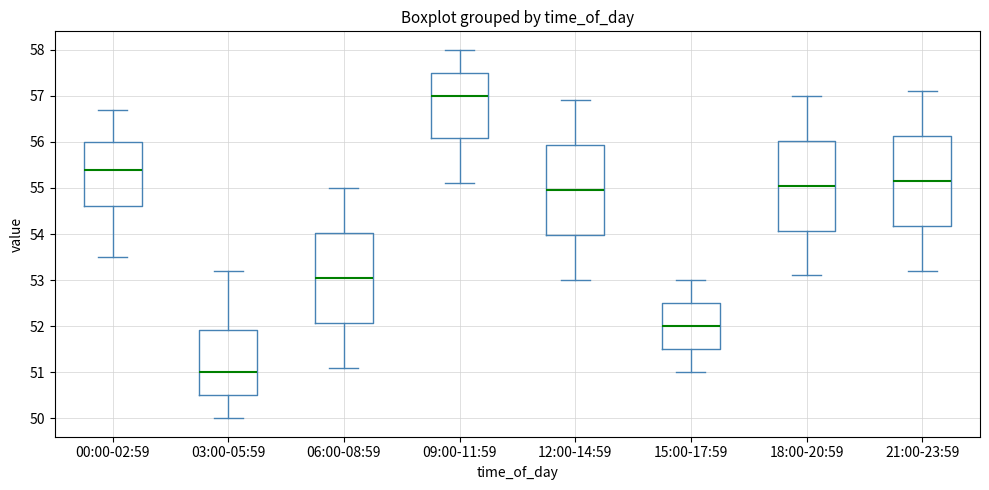

Reading left to right, transcribe this box plot: for each box, give where its median line is, the range the box spans, and where its two whiskers end, as read against the y-axis. The values are not printed on the chart, so give them approximately, as read against the axis.

00:00-02:59: median 55.4, box 54.6 to 56.0, whiskers 53.5 to 56.7
03:00-05:59: median 51.0, box 50.5 to 51.9, whiskers 50.0 to 53.2
06:00-08:59: median 53.1, box 52.1 to 54.0, whiskers 51.1 to 55.0
09:00-11:59: median 57.0, box 56.1 to 57.5, whiskers 55.1 to 58.0
12:00-14:59: median 55.0, box 54.0 to 55.9, whiskers 53.0 to 56.9
15:00-17:59: median 52.0, box 51.5 to 52.5, whiskers 51.0 to 53.0
18:00-20:59: median 55.1, box 54.1 to 56.0, whiskers 53.1 to 57.0
21:00-23:59: median 55.2, box 54.2 to 56.1, whiskers 53.2 to 57.1